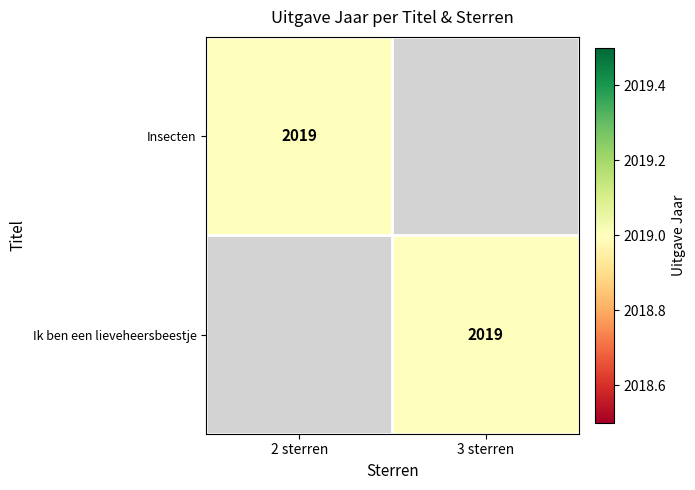

The Ik ben een lieveheersbeestje series shows 3214 at 3 sterren. True or false?

False